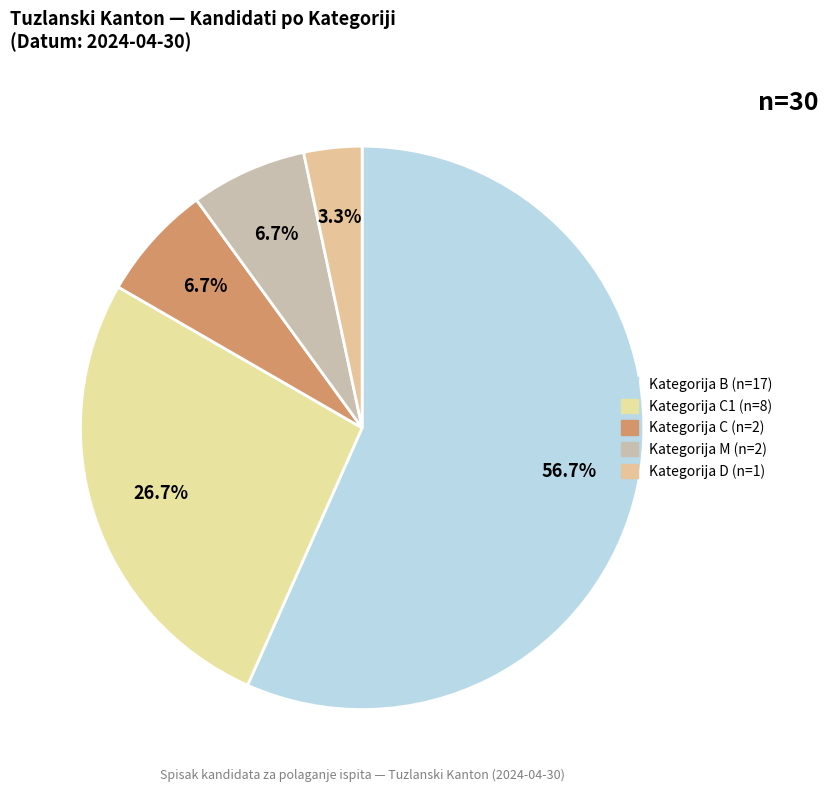

To the nearest percent, what is the average slice percentage?

20%